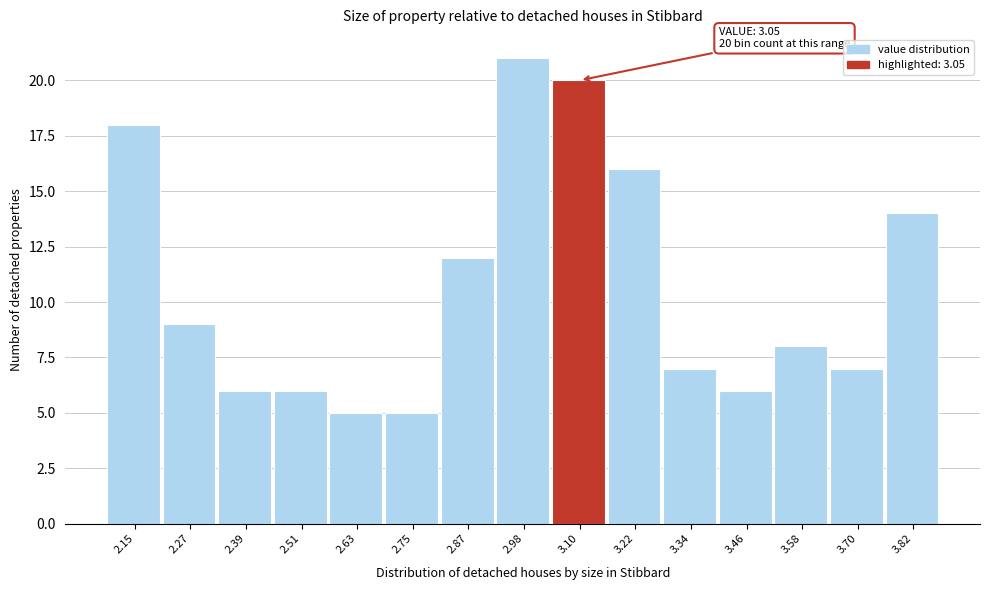

Over which range of the x-axis is the bar tallest?

2.92 to 3.04